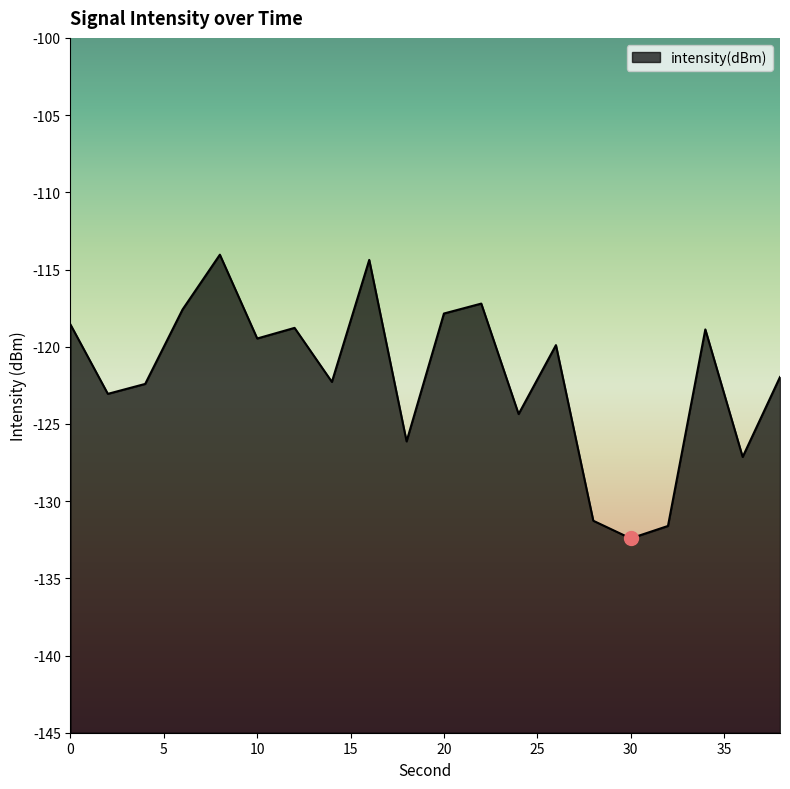

At which category does the chart reach its peak across all series?

8